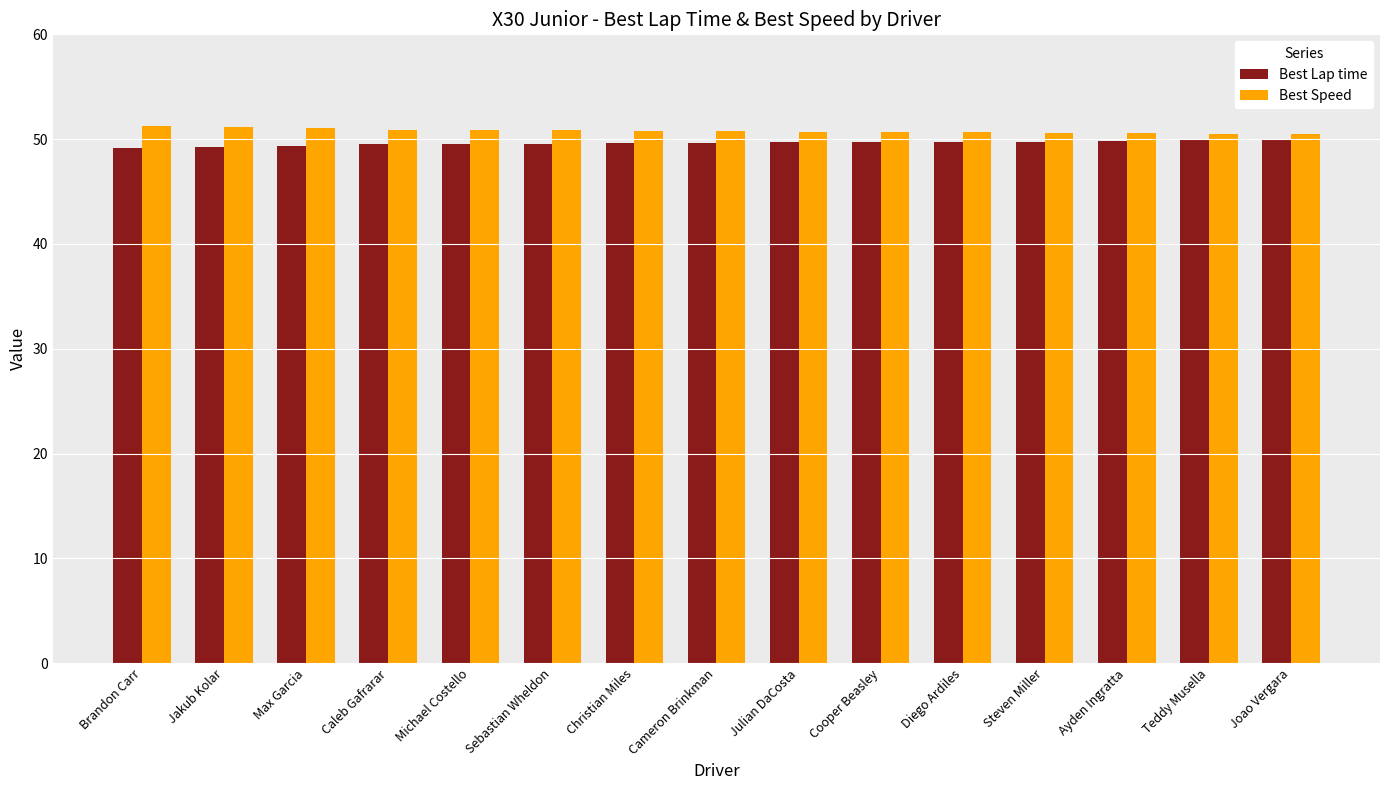

True or false: Best Lap time has a value of 33.0 at Teddy Musella.

False